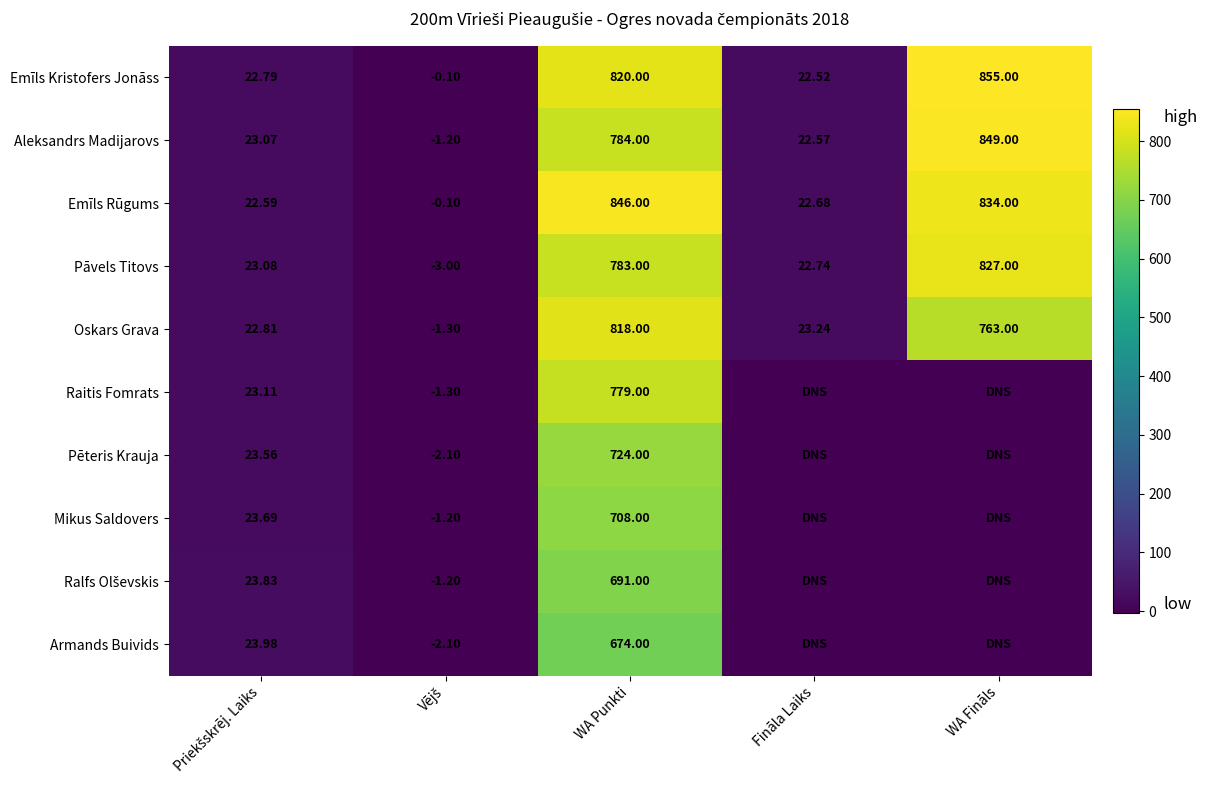

At which label is Aleksandrs Madijarovs closest to 423?

WA Punkti